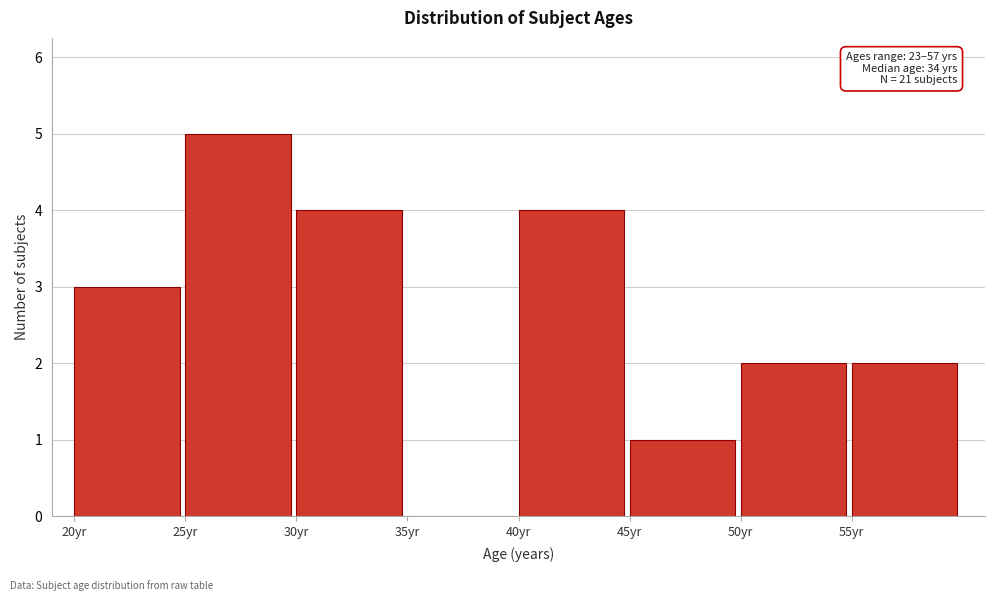

Over which range of the x-axis is the bar tallest?

25 to 30